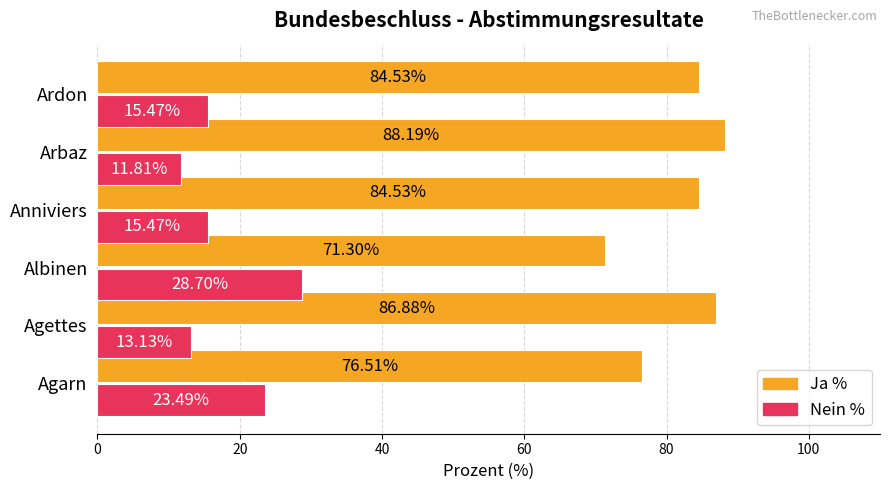

Rank the series by their maximum value, from lowest to highest.

Nein %, Ja %